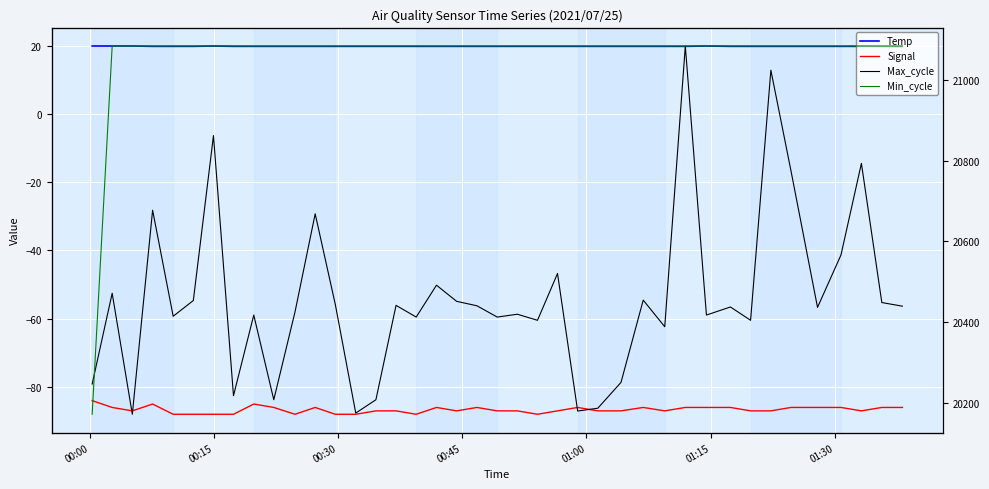

What are all the series names shown in the legend?

Temp, Signal, Max_cycle, Min_cycle